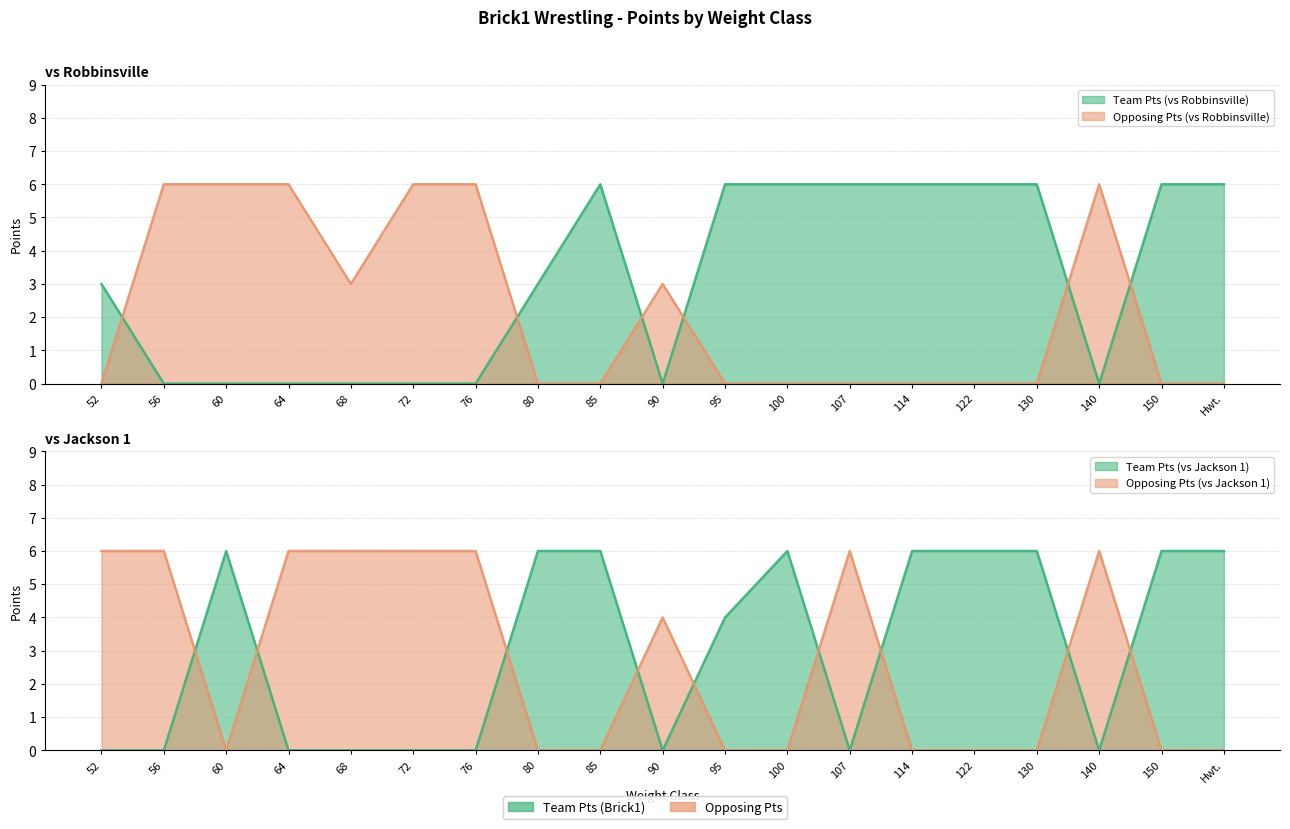

What is the label of the 19th point from the left?

Hwt.